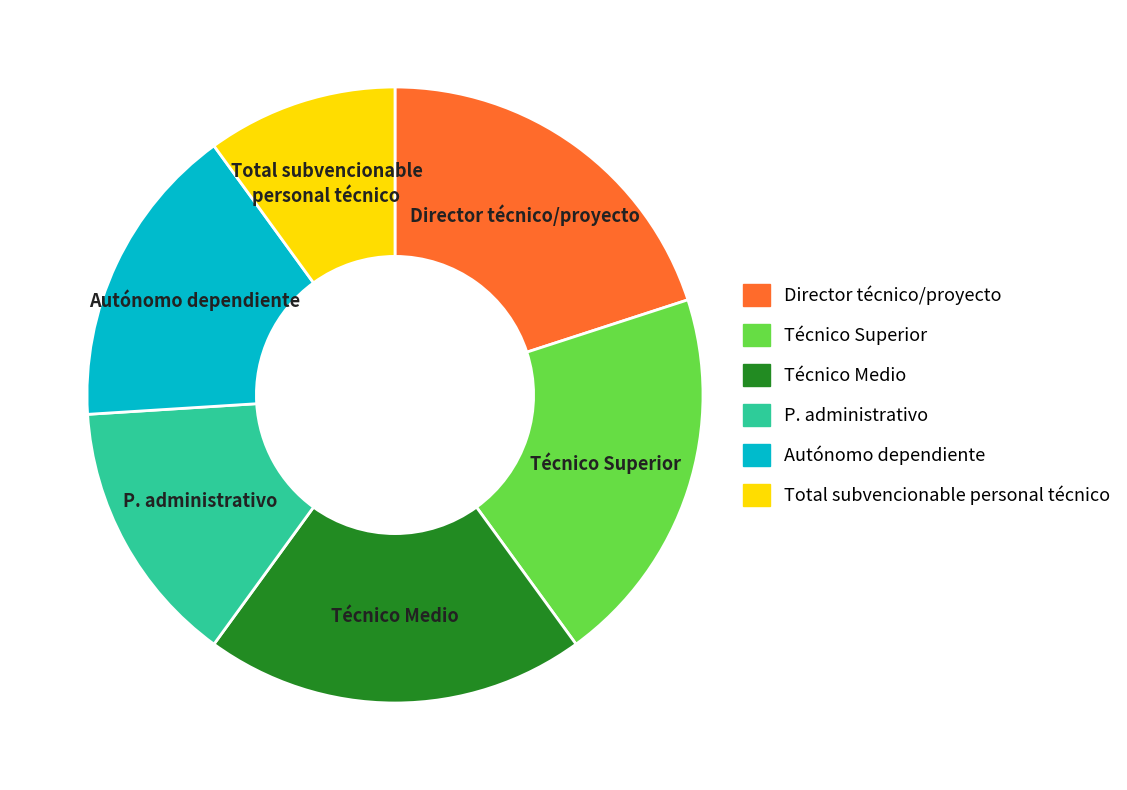

Does any single category account for the majority?

No